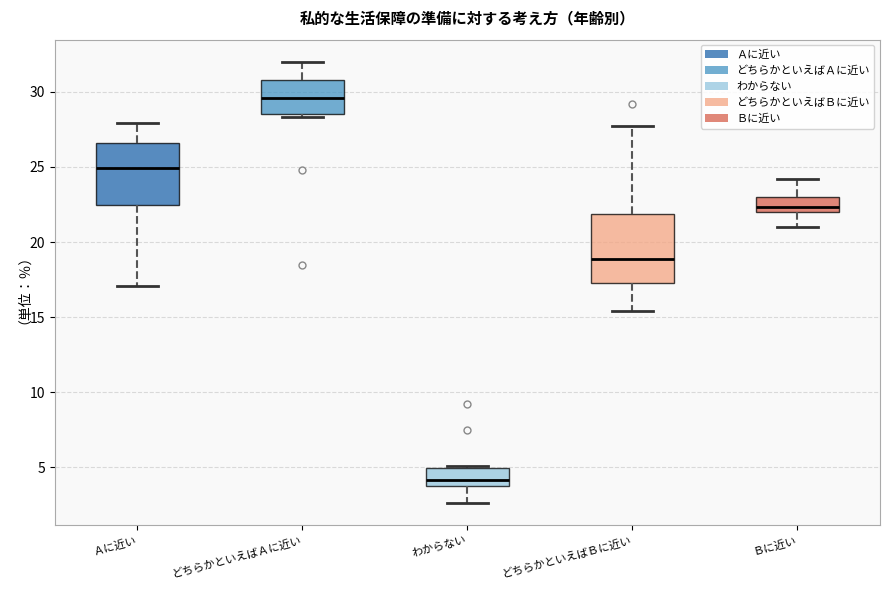

Reading left to right, transcribe this box plot: for each box, give where its median line is, the range the box spans, and where its two whiskers end, as read against the y-axis. The values are not printed on the chart, so give them approximately, as read against the axis.

Ａに近い: median 25.0, box 22.5 to 26.5, whiskers 17.0 to 28.0
どちらかといえばＡに近い: median 29.5, box 28.5 to 31.0, whiskers 28.5 (just below the box's lower edge) to 32.0
わからない: median 4.0 (just above the box's lower edge), box 4.0 to 5.0, whiskers 2.5 to 5.0
どちらかといえばＢに近い: median 19.0, box 17.5 to 22.0, whiskers 15.5 to 27.5
Ｂに近い: median 22.5, box 22.0 to 23.0, whiskers 21.0 to 24.0